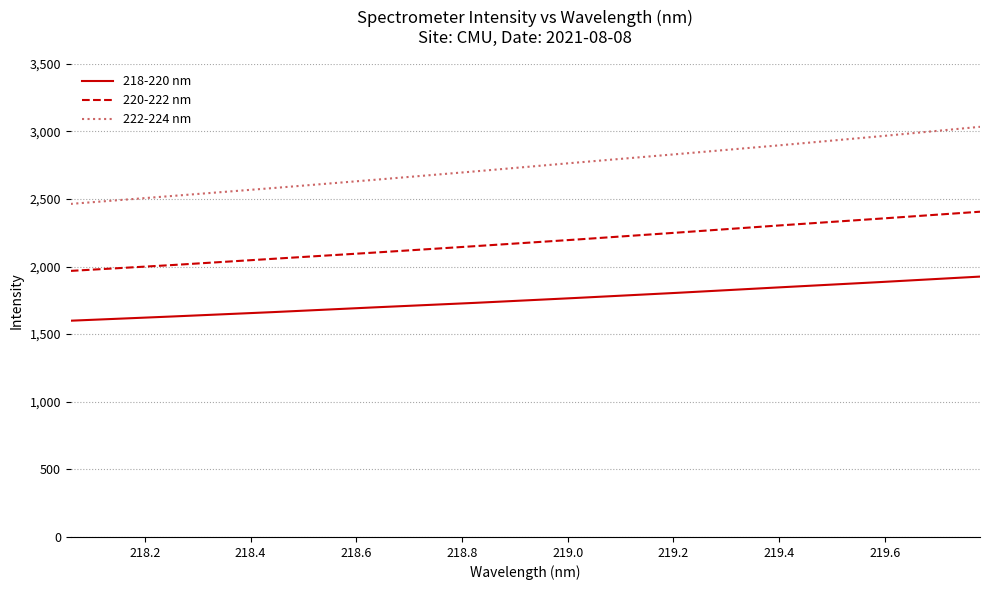

True or false: 222-224 nm and 218-220 nm intersect in this chart.

False